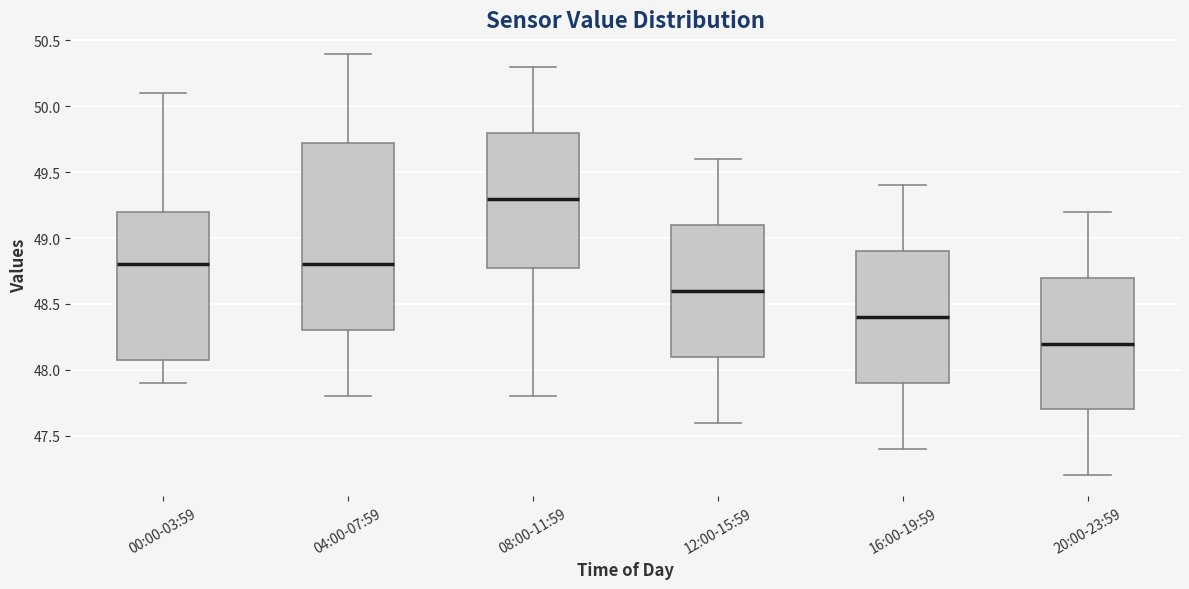

Where is the upper edge of the box for 12:00-15:59 on the y-axis? The values are not printed on the chart, so give them approximately, as read against the axis.

49.10